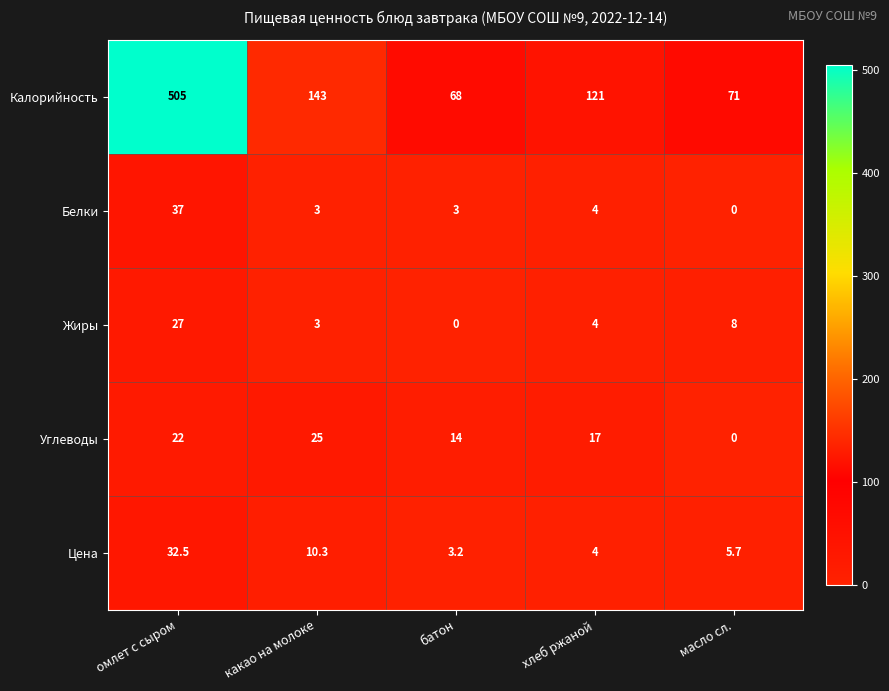

The value of Цена at батон is 5.6. True or false?

False